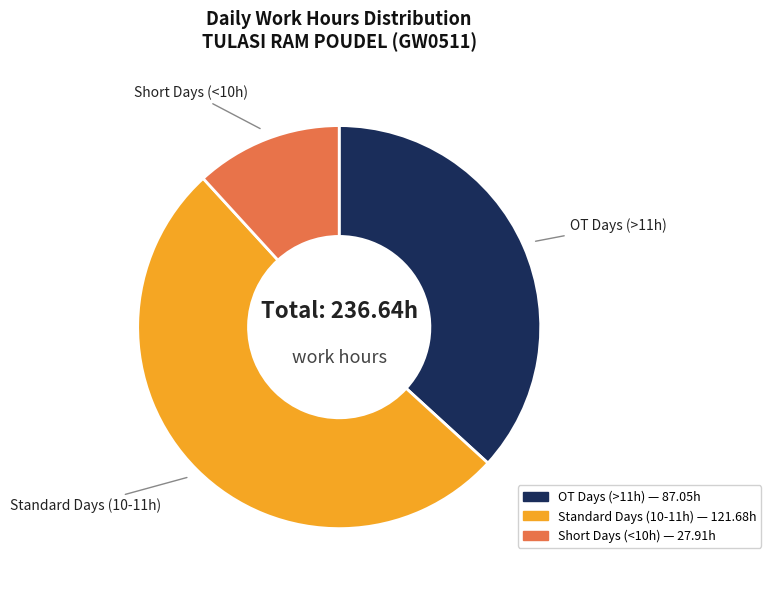

Does any single category account for the majority?

Yes